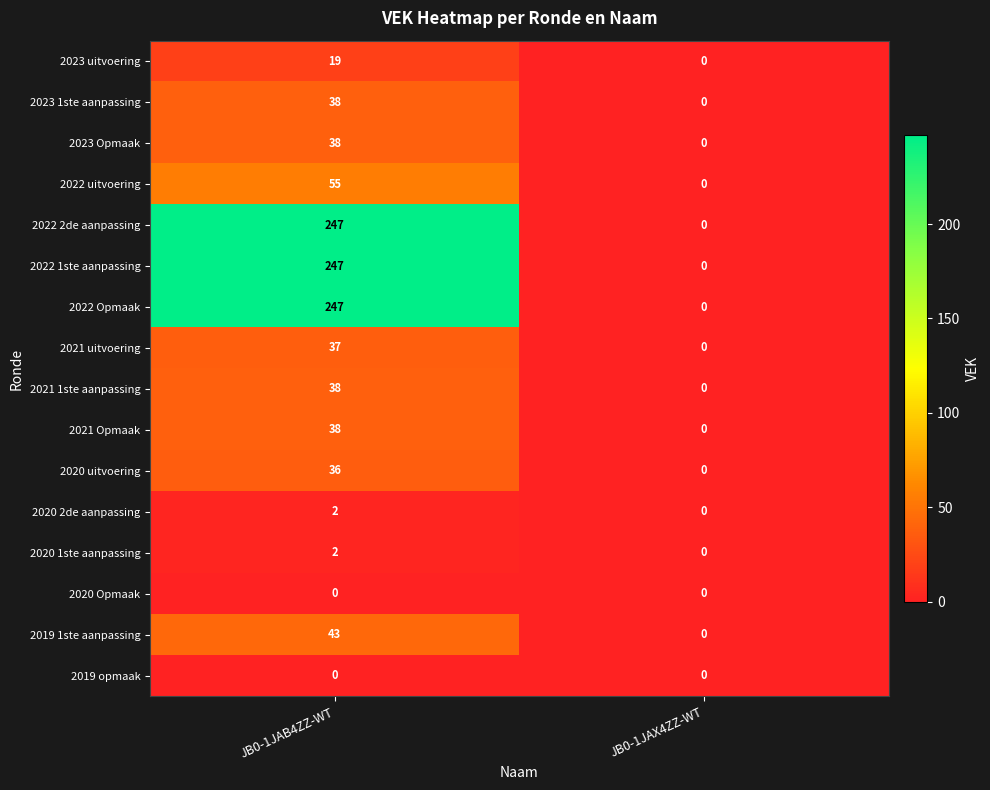

What is the greatest value displayed?

247